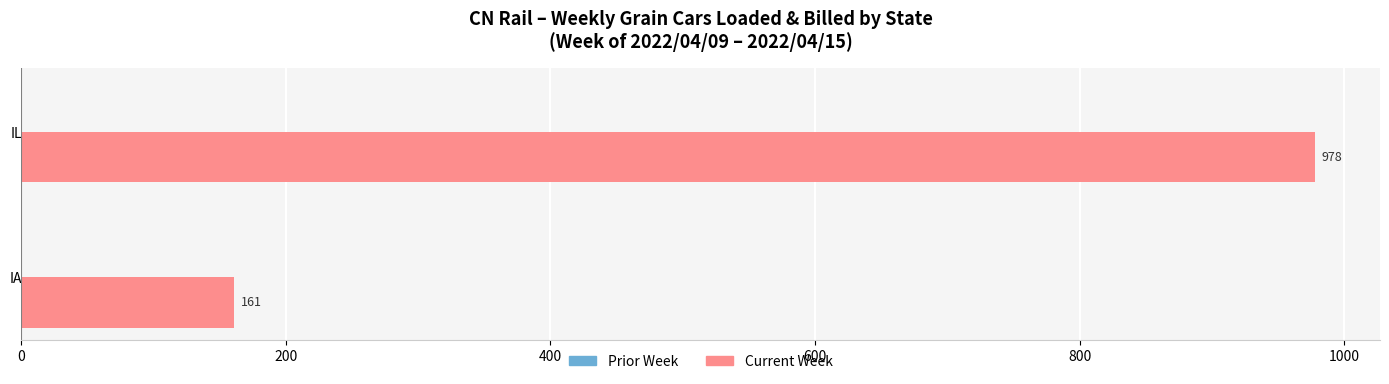

Reading bottom to top, transcribe all the data shown in this chart.

IA=161	IL=978